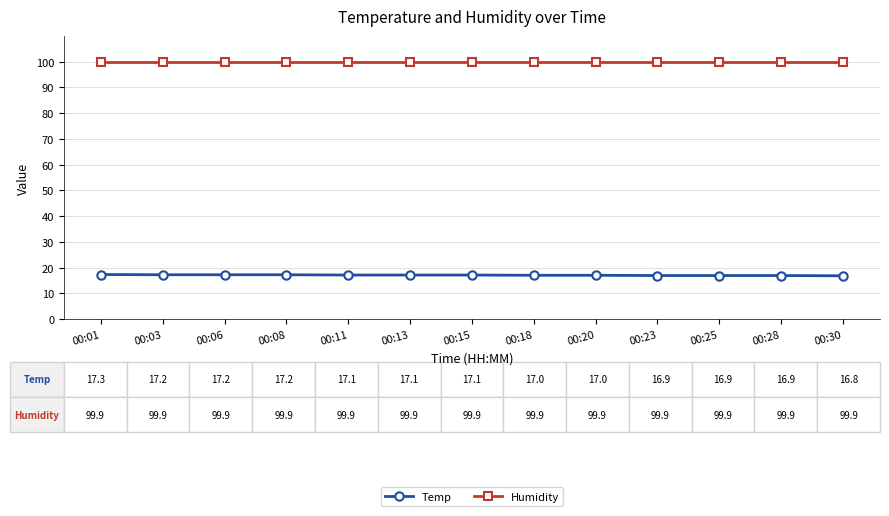

What is the minimum value shown in the chart?

16.8